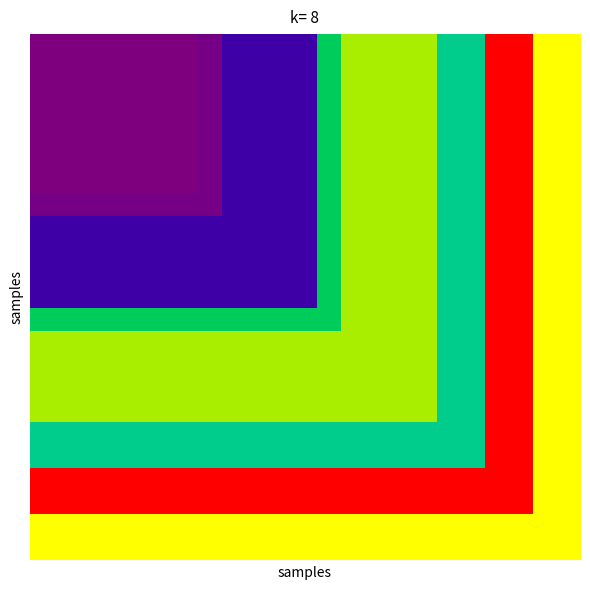

How many data points does each series have?

23